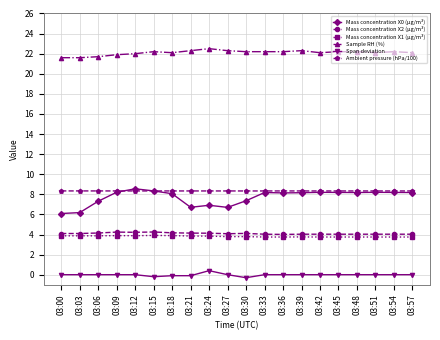

What are all the series names shown in the legend?

Mass concentration X0 (μg/m³), Mass concentration X2 (μg/m³), Mass concentration X1 (μg/m³), Sample RH (%), Span deviation, Ambient pressure (hPa/100)